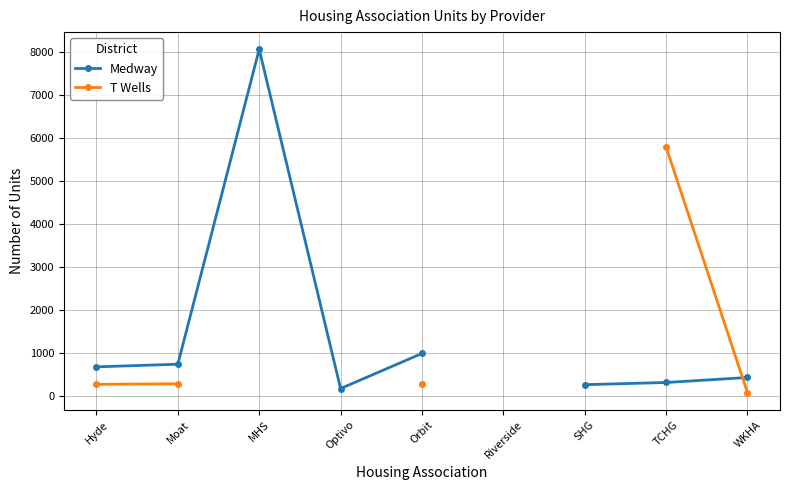

How many lines are shown in the chart?

2